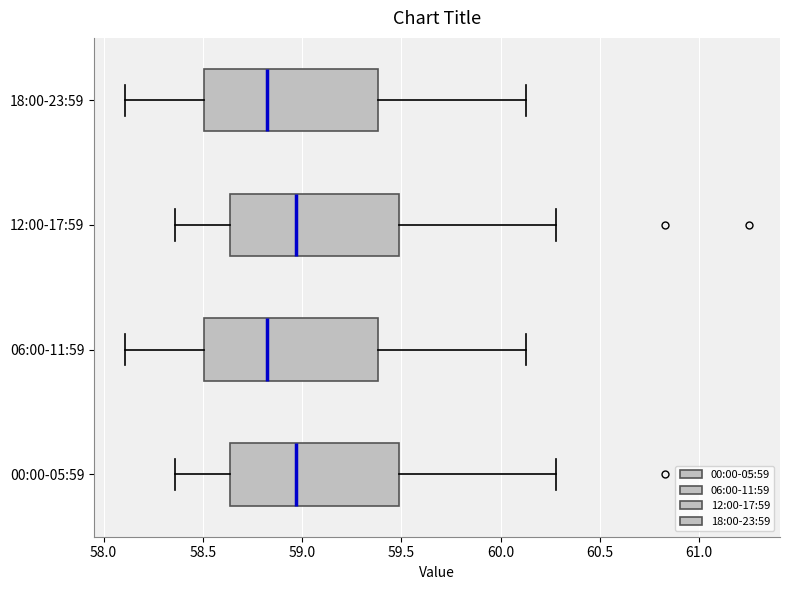

Reading bottom to top, transcribe this box plot: for each box, give where its median line is, the range the box spans, and where its two whiskers end, as read against the x-axis. The values are not printed on the chart, so give them approximately, as read against the axis.

00:00-05:59: median 58.95, box 58.65 to 59.50, whiskers 58.35 to 60.30
06:00-11:59: median 58.85, box 58.50 to 59.40, whiskers 58.10 to 60.15
12:00-17:59: median 58.95, box 58.65 to 59.50, whiskers 58.35 to 60.30
18:00-23:59: median 58.85, box 58.50 to 59.40, whiskers 58.10 to 60.15